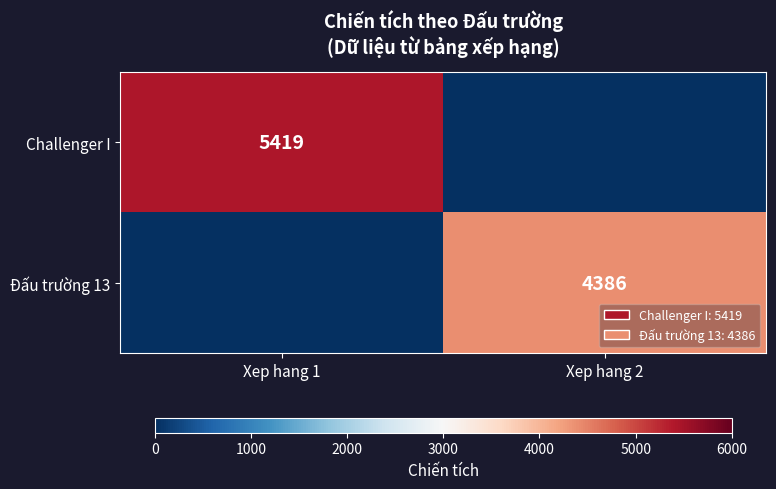

At which category is the sum across all series the highest?

Xep hang 1